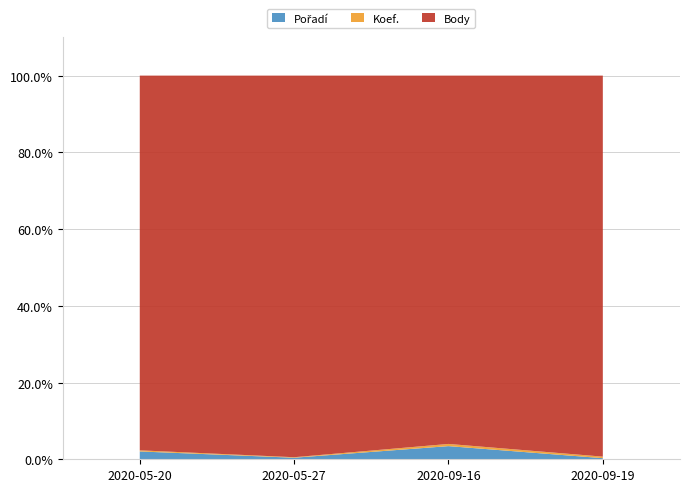

At which category does Body reach its first local peak?

2020-09-16